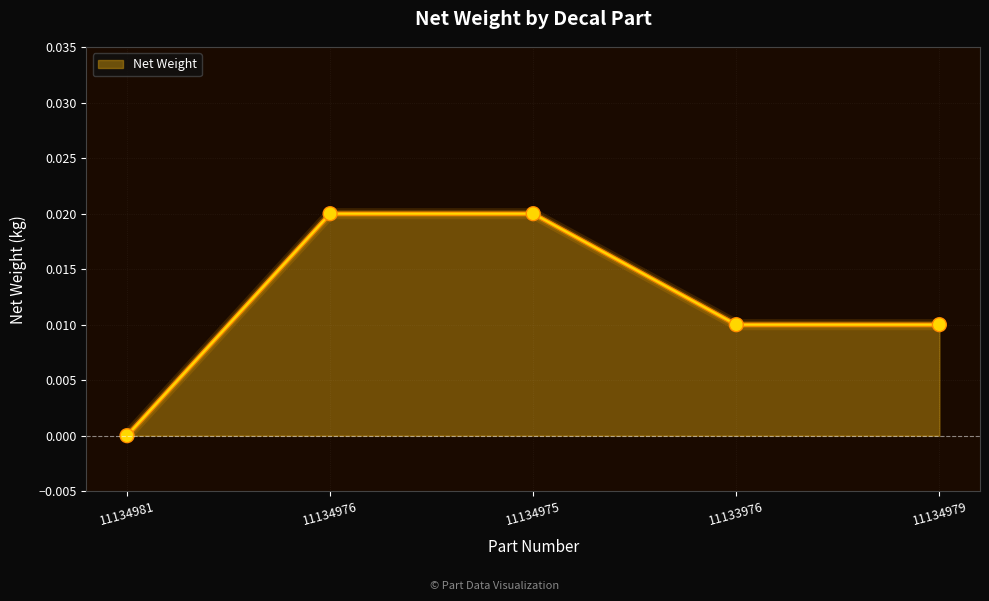

True or false: the data shows 0.0 at 11134975.

True